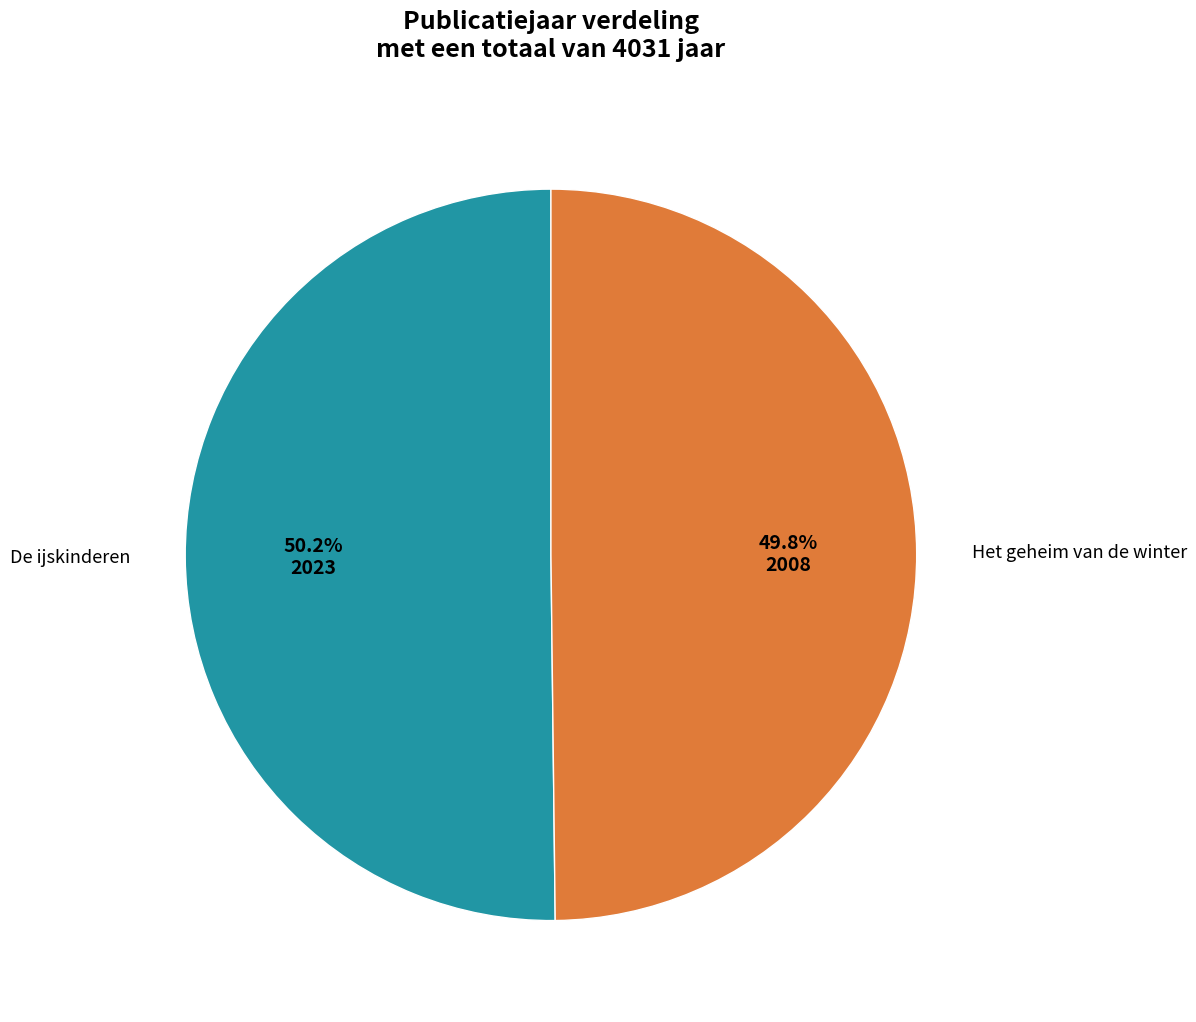

Is there a majority slice in this chart?

Yes